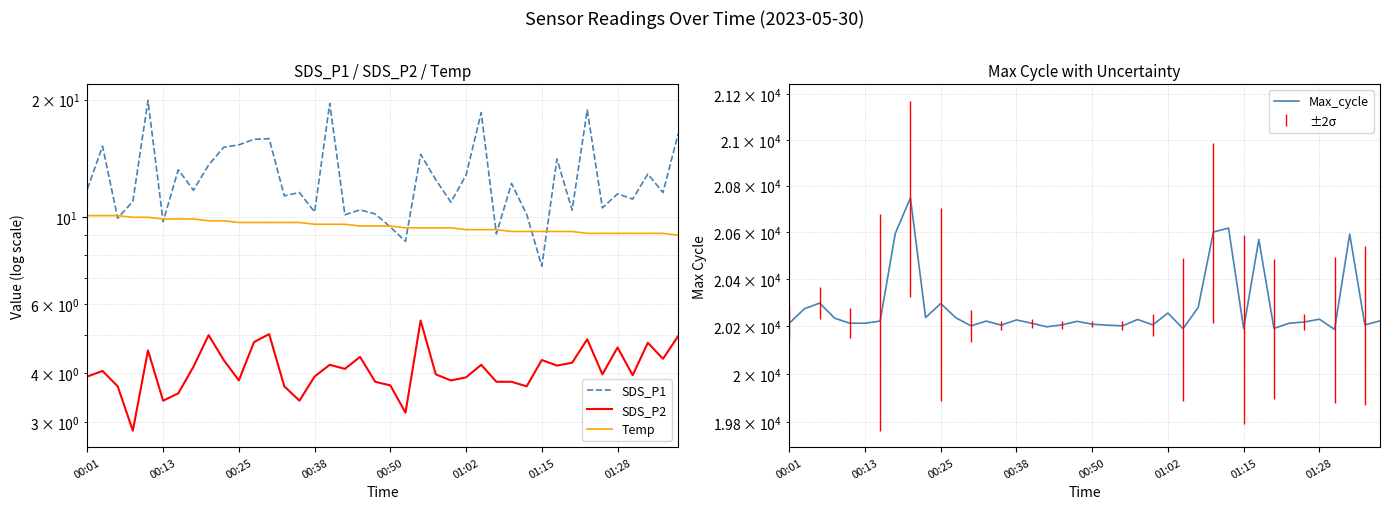

How many lines are shown in the chart?

4